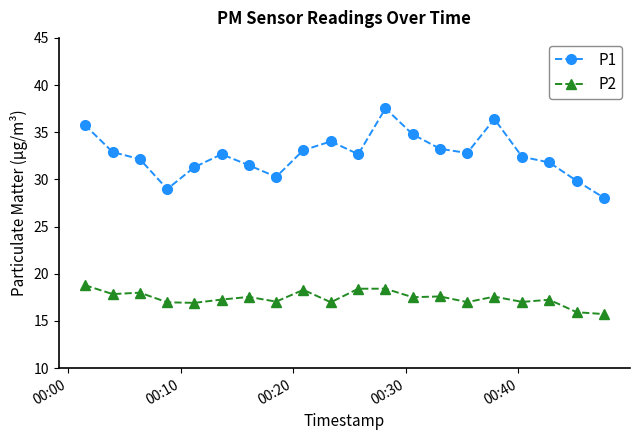

List the series in order of their overall mean, lowest first.

P2, P1